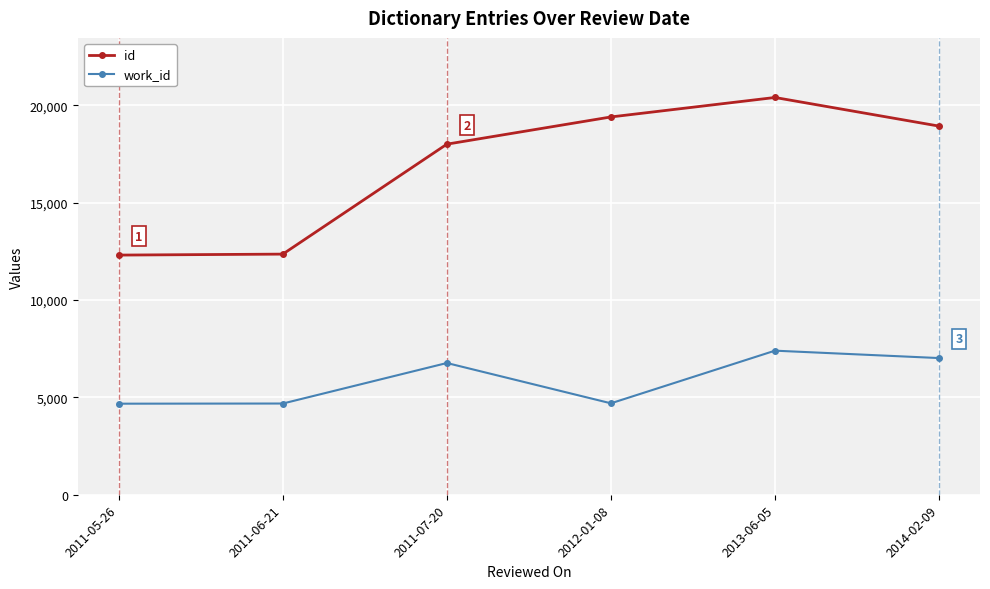

What is the spread (max minus min) of values at 2013-06-05?

13004